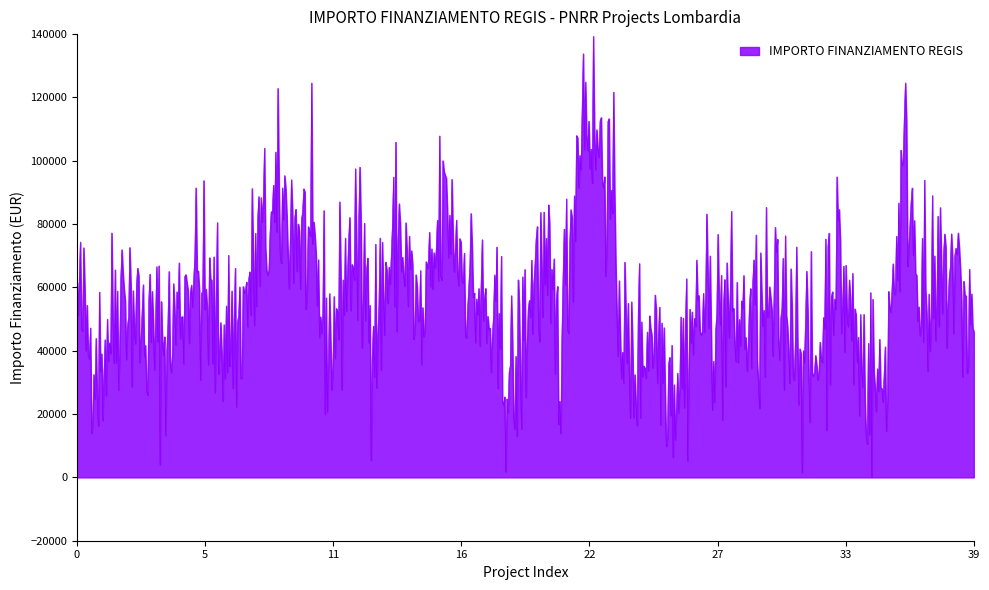

What is the maximum value shown in the chart?

139299.8